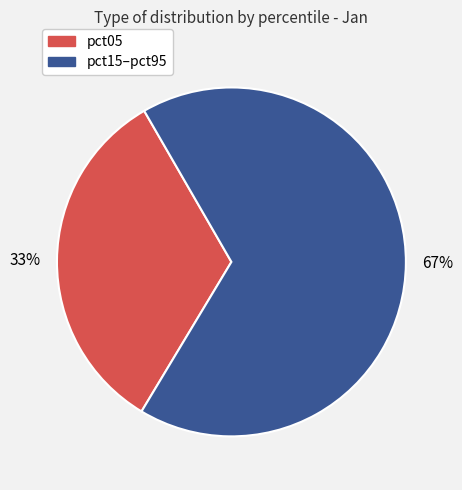

Is there a majority slice in this chart?

Yes